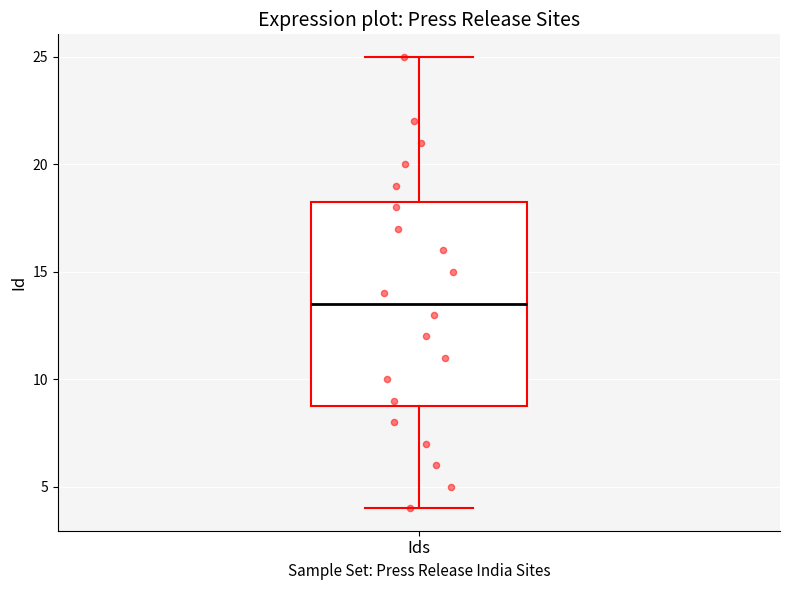

Read this box plot against the y-axis: the position of the median line, the range covered by the box, and the ends of both whiskers. The values are not printed on the chart, so give them approximately, as read against the axis.

median 13.5, box 9.0 to 18.5, whiskers 4.0 to 25.0